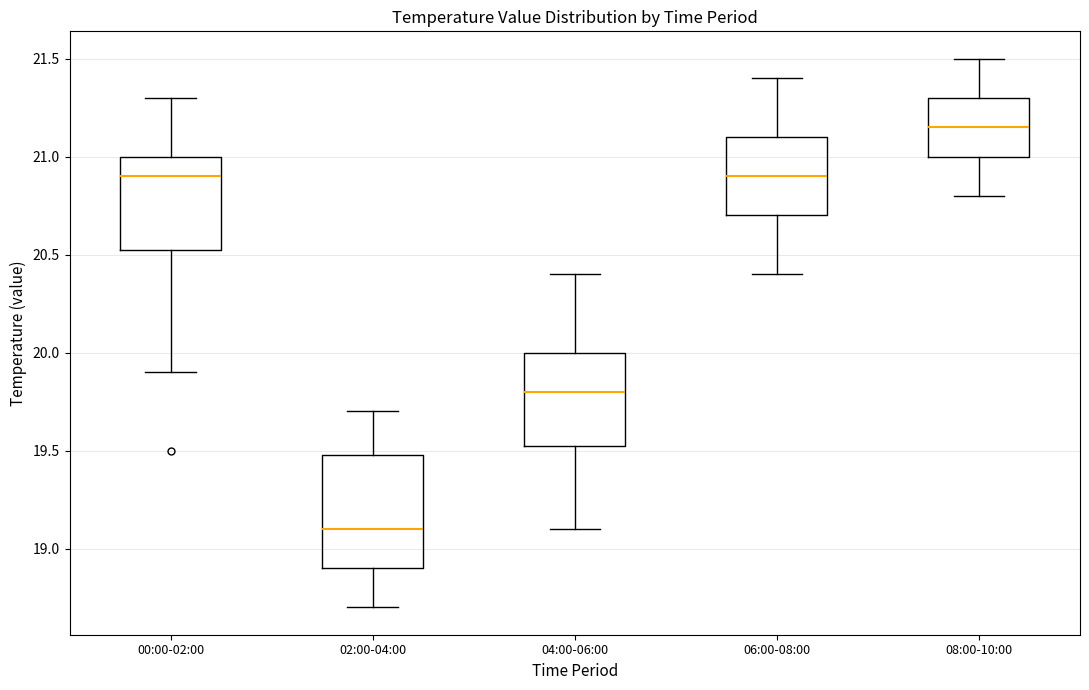

Which box has the lowest median line?

02:00-04:00